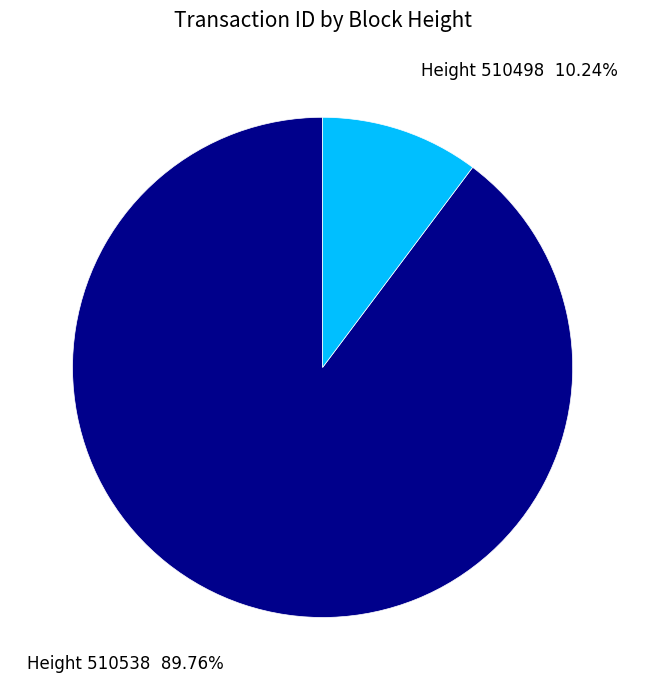

Is there any slice that represents more than half of the pie?

Yes